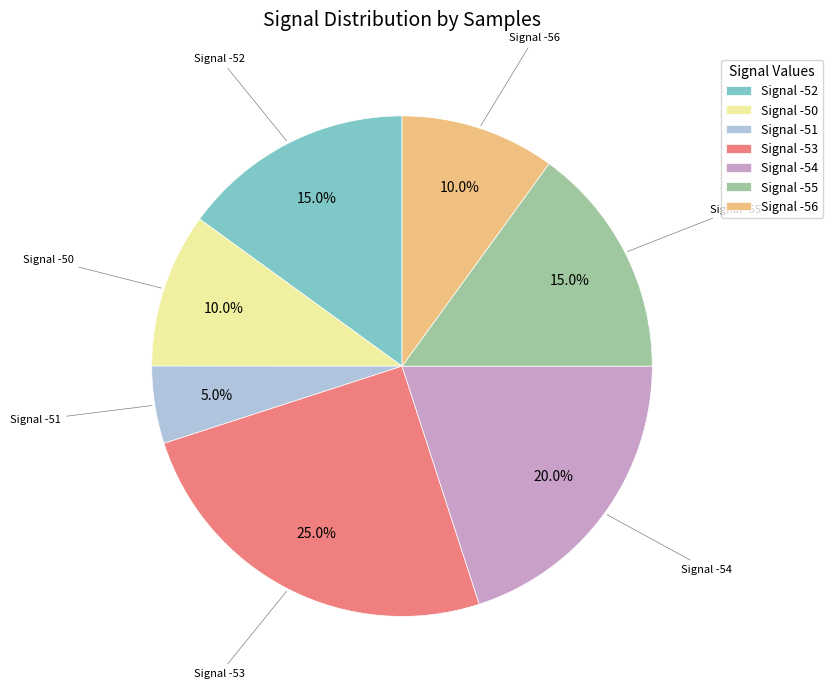

Combined, do Signal -54 and Signal -50 account for over 50%?

No